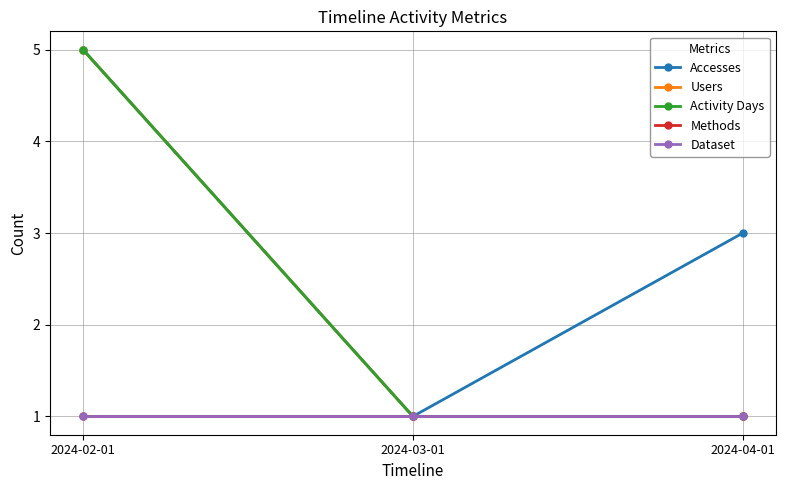

Is the value of Dataset at 2024-02-01 greater than the value of Users at 2024-02-01?

No